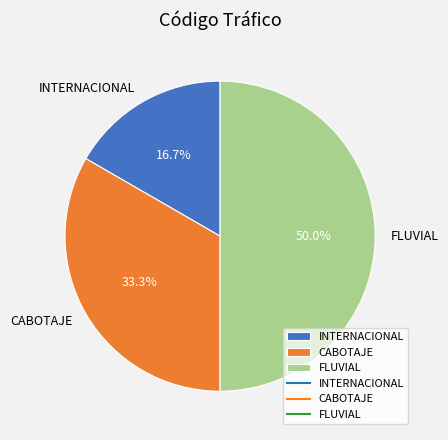

How many segments does this pie chart have?

3